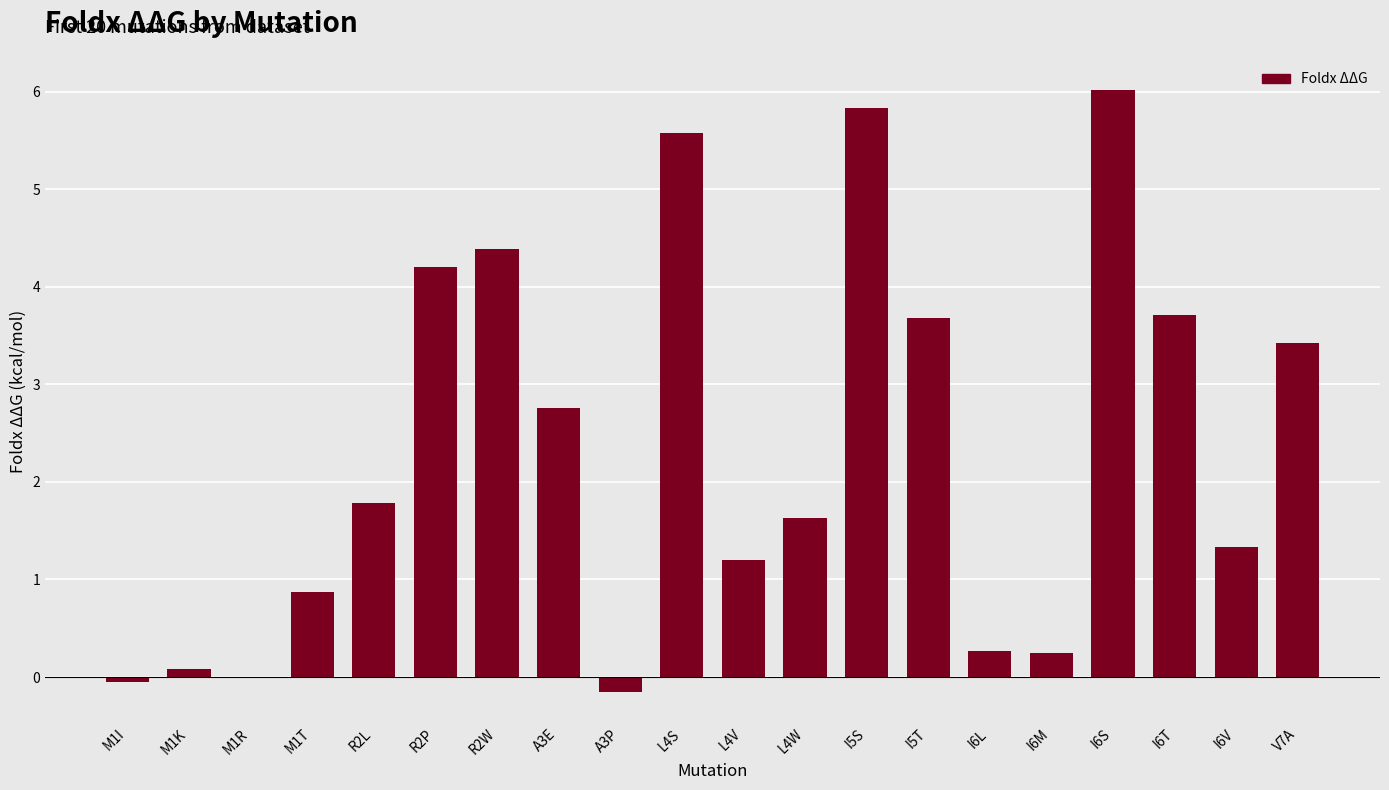

The value at I5S is 5.8. True or false?

True